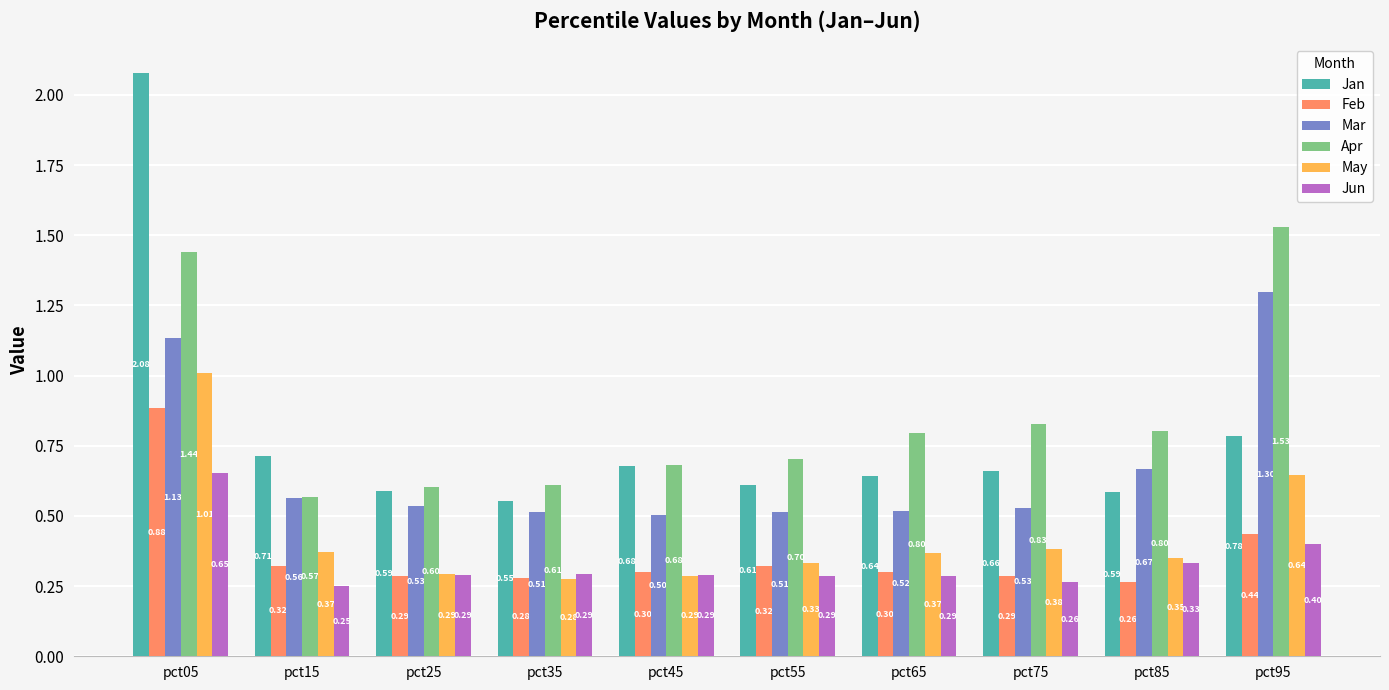

What is the sum of all Apr values?

8.6